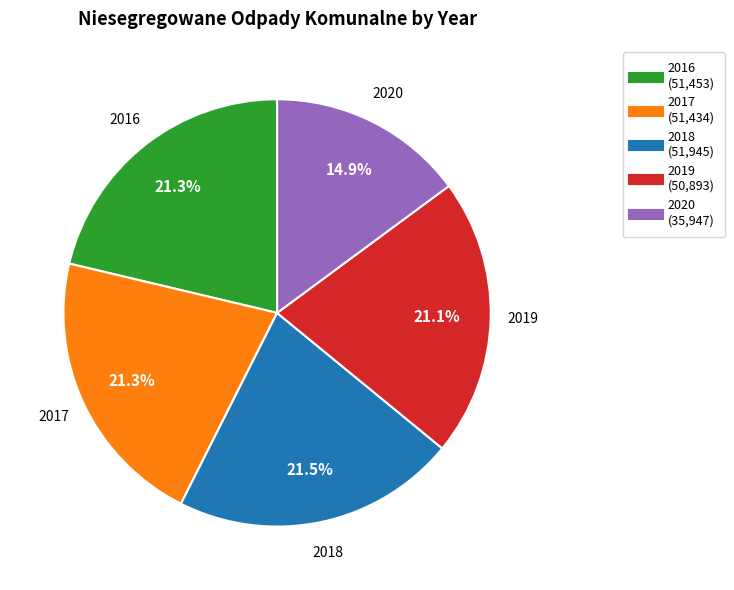

What portion of the pie excludes 2016?

78.7%